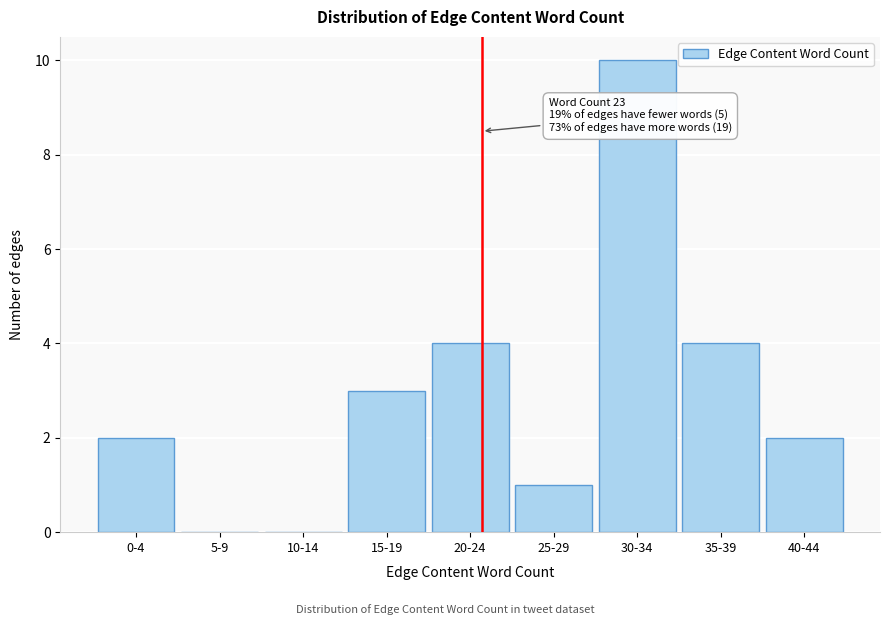

Reading left to right, list all the values displayed in this chart.

0-4=2	5-9=0	10-14=0	15-19=3	20-24=4	25-29=1	30-34=10	35-39=4	40-44=2